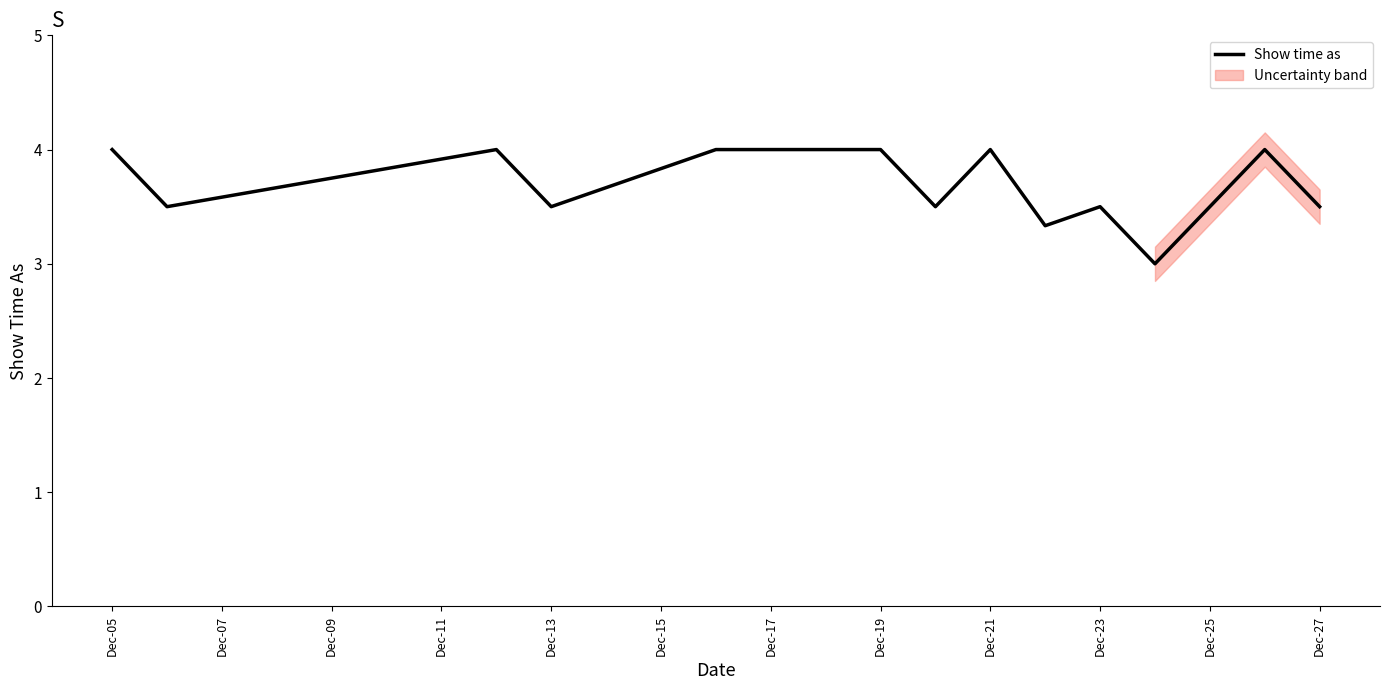

What is the maximum value shown in the chart?

4.0